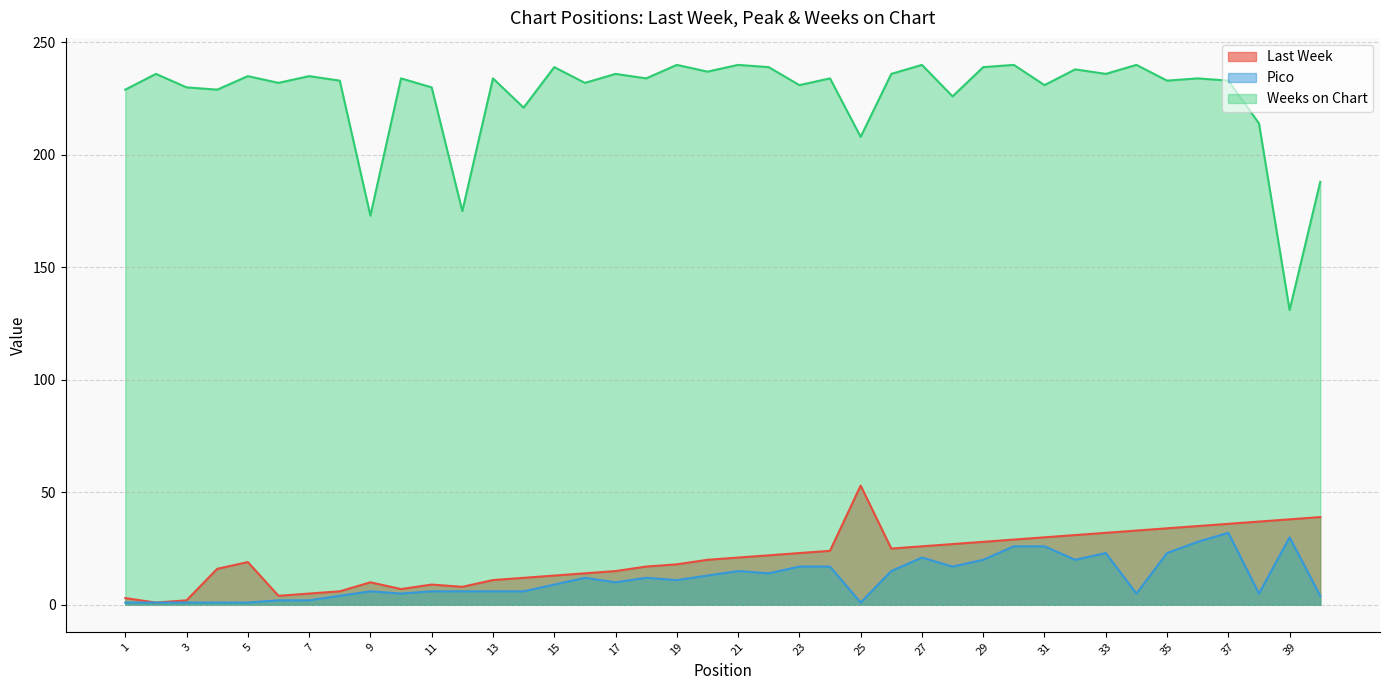

What is the minimum value shown in the chart?

1